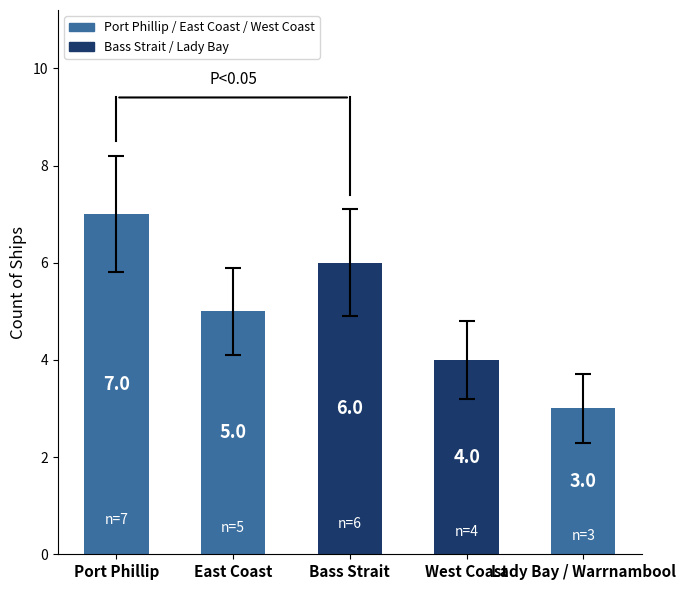

What is the greatest value displayed?

7